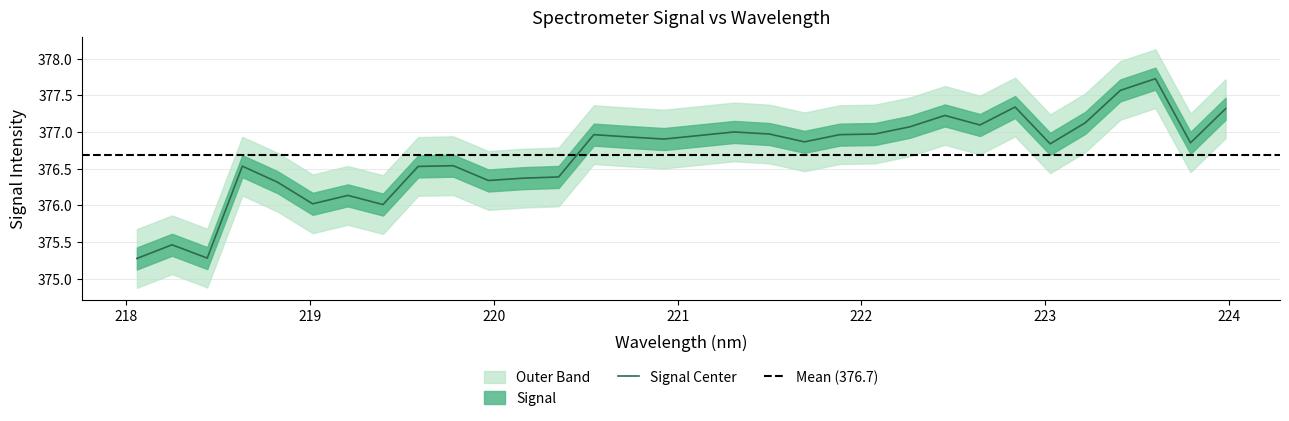

Rank the categories by value from highest to lowest.

223.5987, 223.408, 222.8355, 223.9802, 222.4538, 223.2172, 222.6447, 222.263, 221.3083, 221.4993, 222.0721, 220.5444, 221.8812, 221.1174, 220.7354, 220.9264, 221.6902, 223.7895, 223.0264, 219.7801, 218.6332, 219.589, 220.3533, 220.1623, 219.9712, 218.8244, 219.2067, 219.0156, 219.3979, 218.2508, 218.442, 218.0596